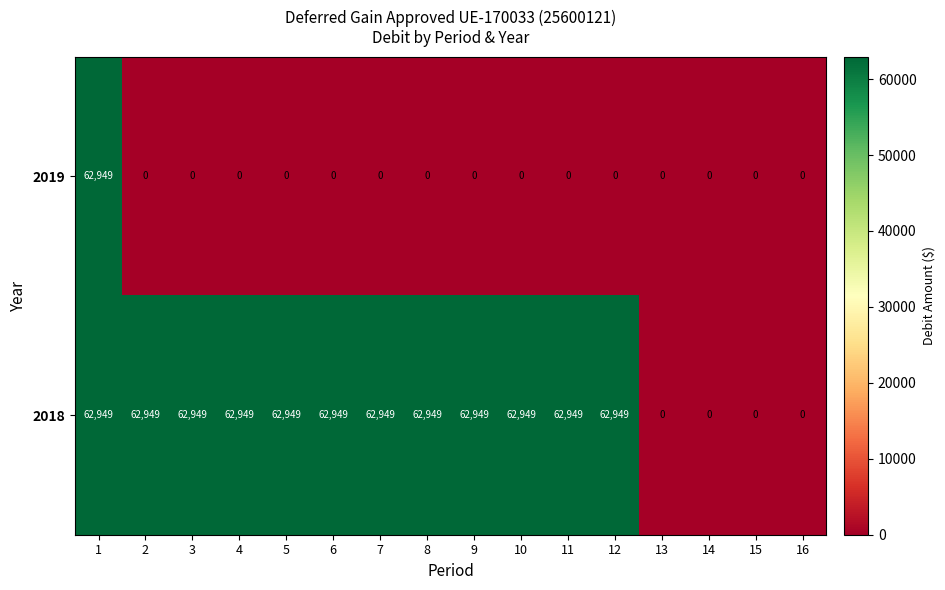

What is the total value across all series at 9?

62949